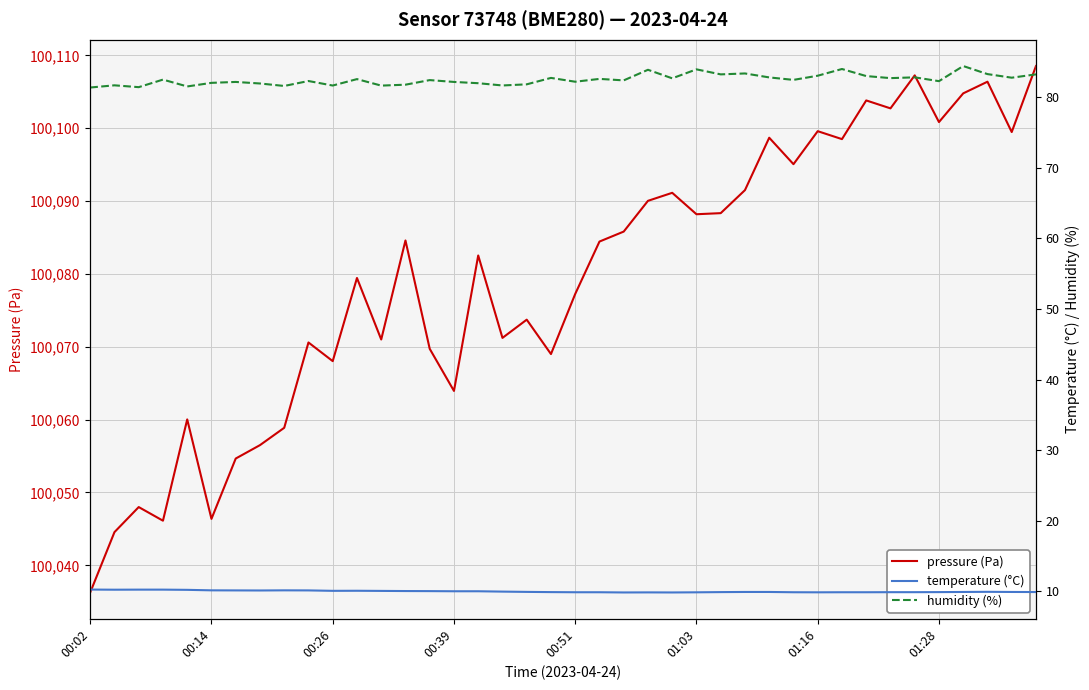

What is the maximum value shown in the chart?

100108.5